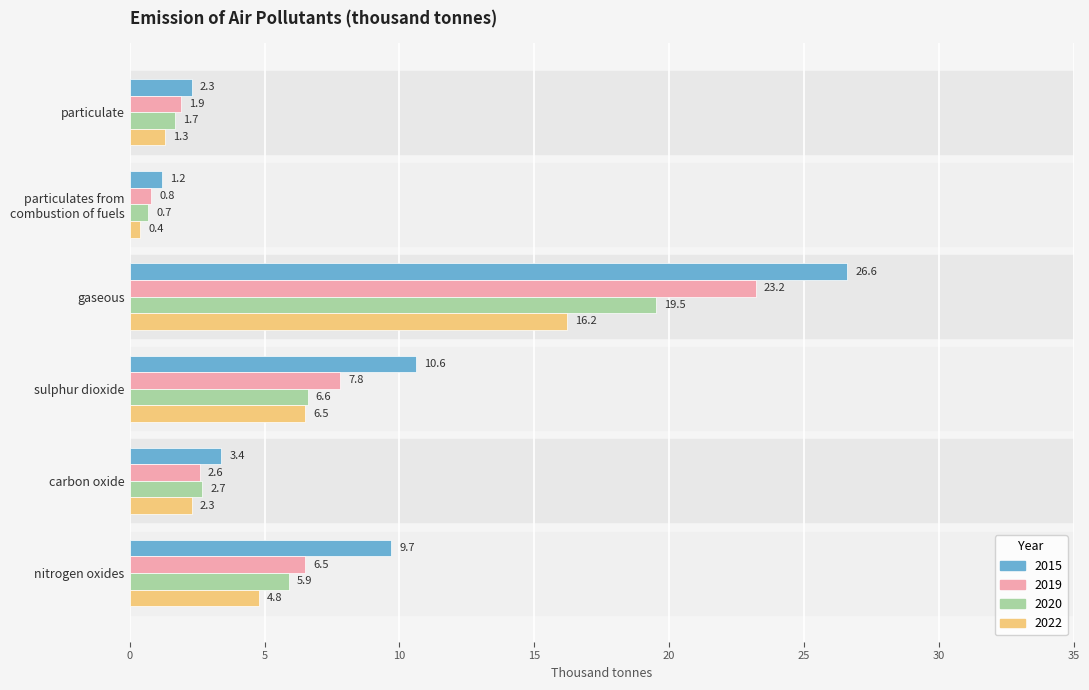

Rank the series by their average value, from highest to lowest.

2015, 2019, 2020, 2022